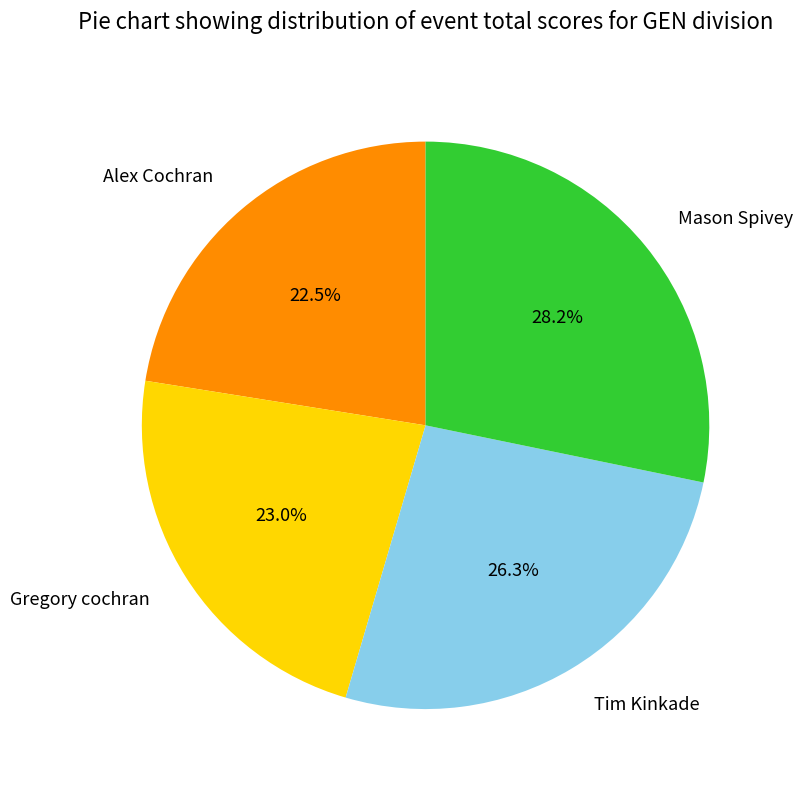

Combined, do Alex Cochran and Tim Kinkade account for over 50%?

No